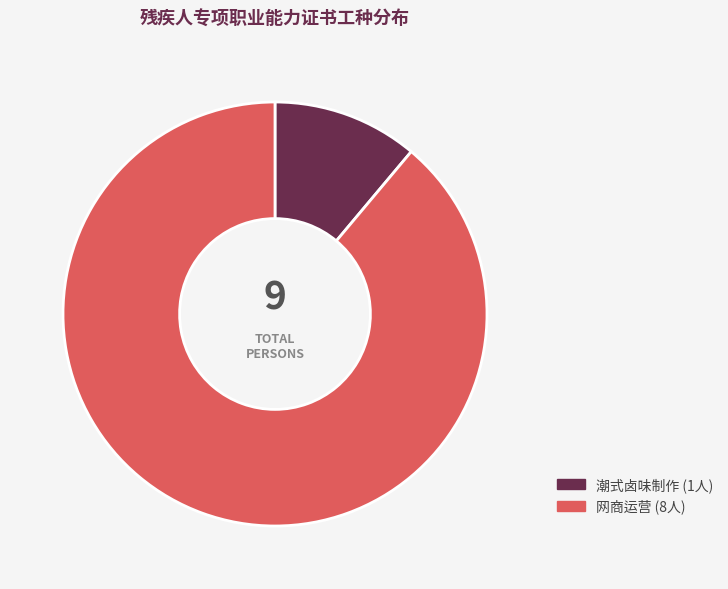

Does 网商运营 account for over 50% of the chart?

Yes